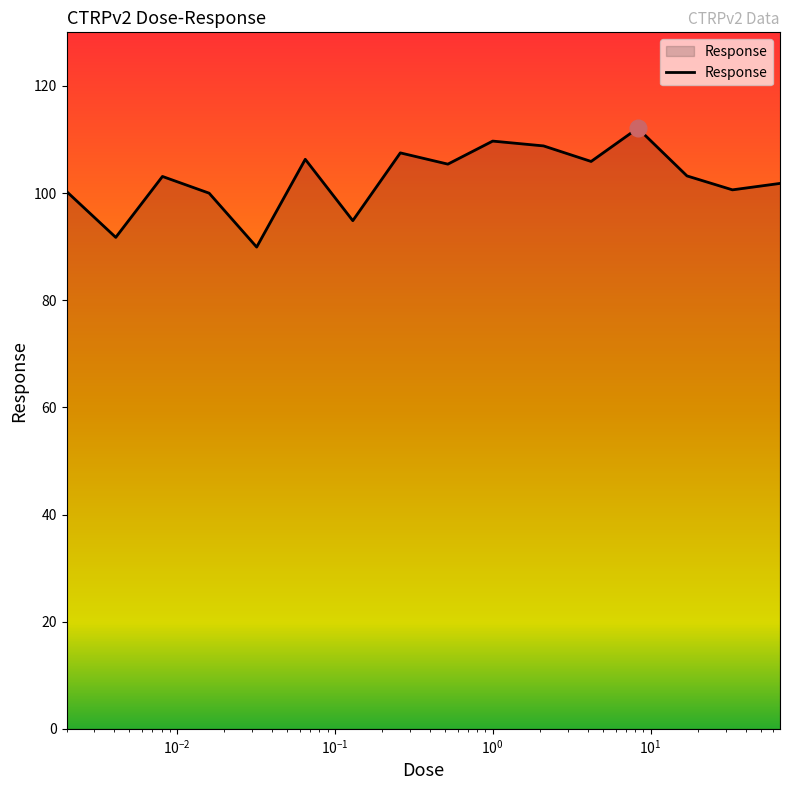

What is the minimum value shown in the chart?

89.9